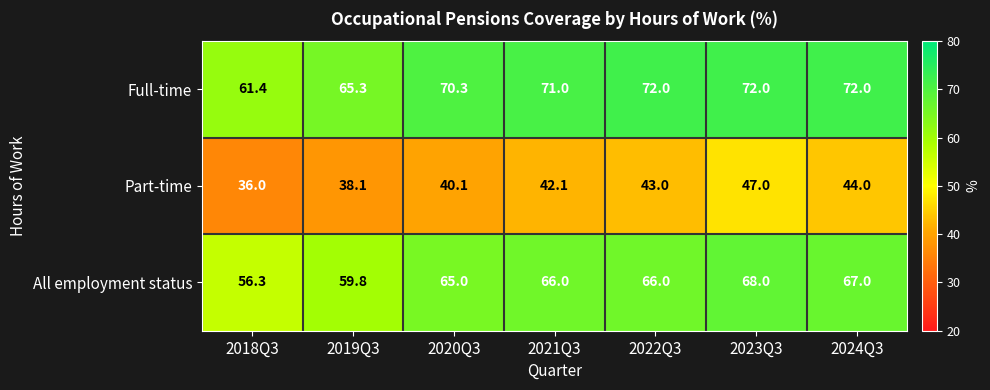

The Part-time series shows 28.7 at 2021Q3. True or false?

False